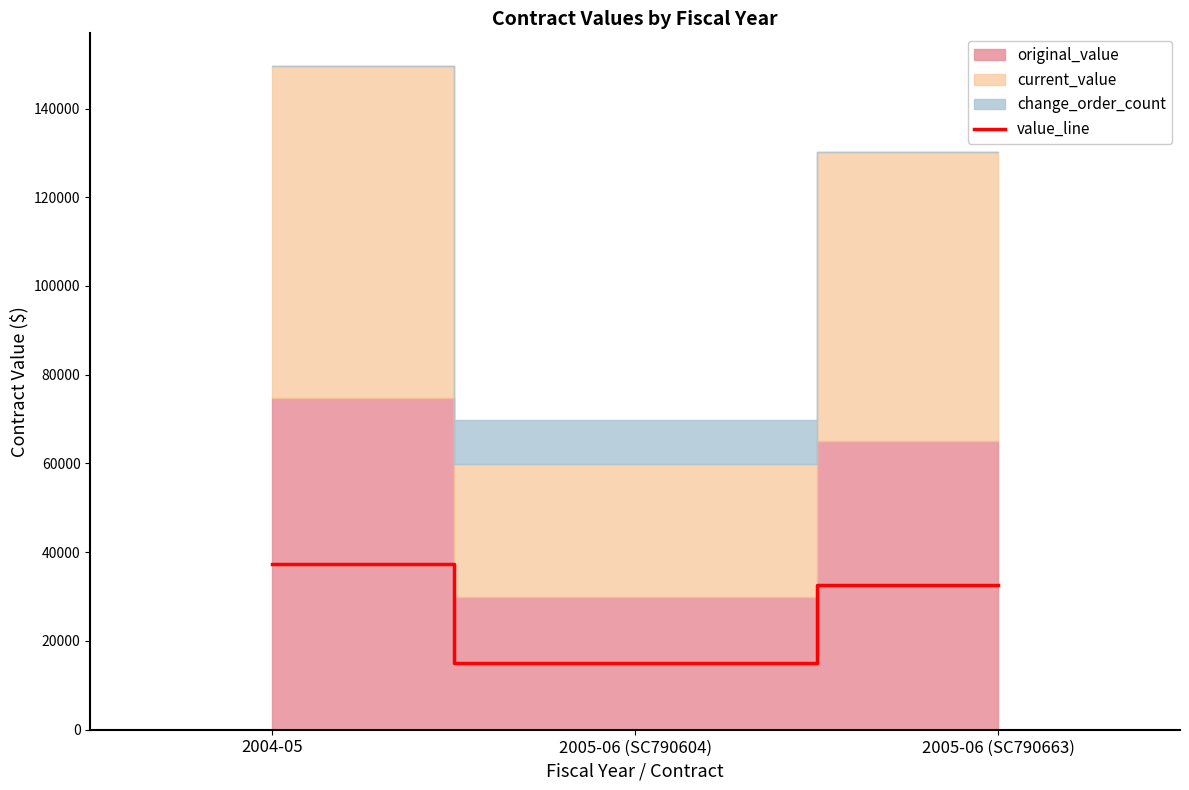

What is the value of the 1st point from the left?

37367